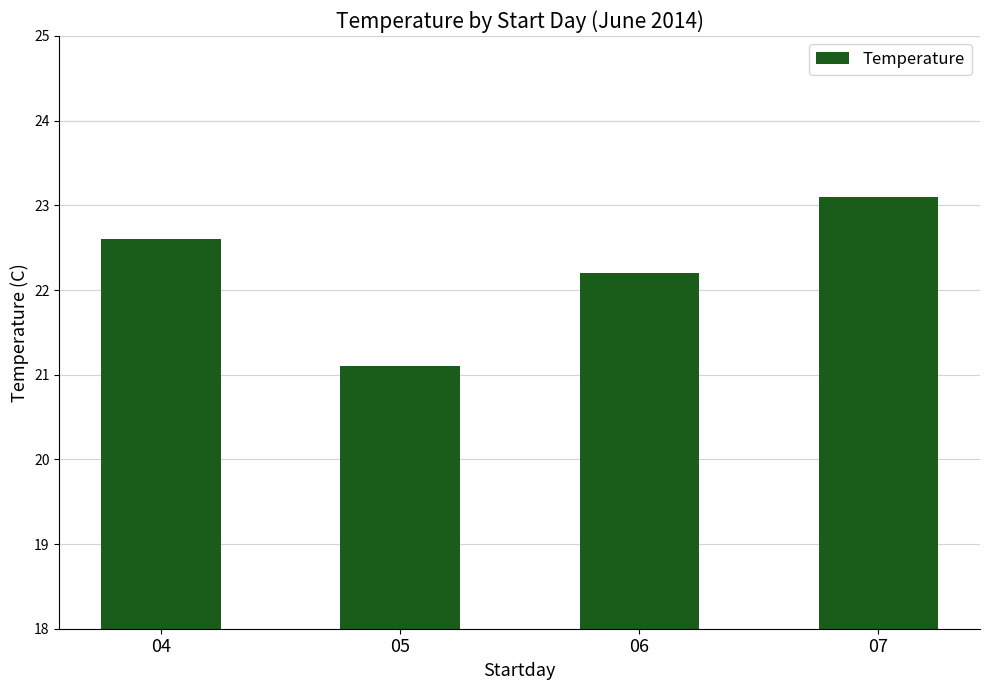

What is the greatest value displayed?

23.1